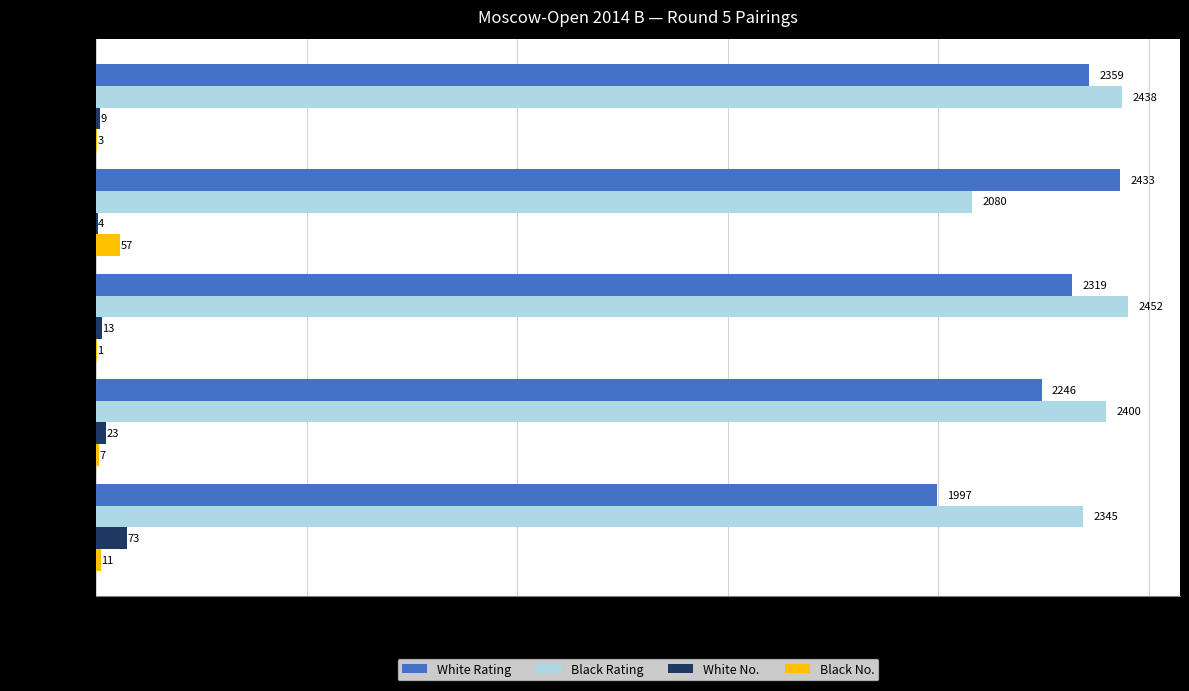

Which category has the highest value across all series?

Papp